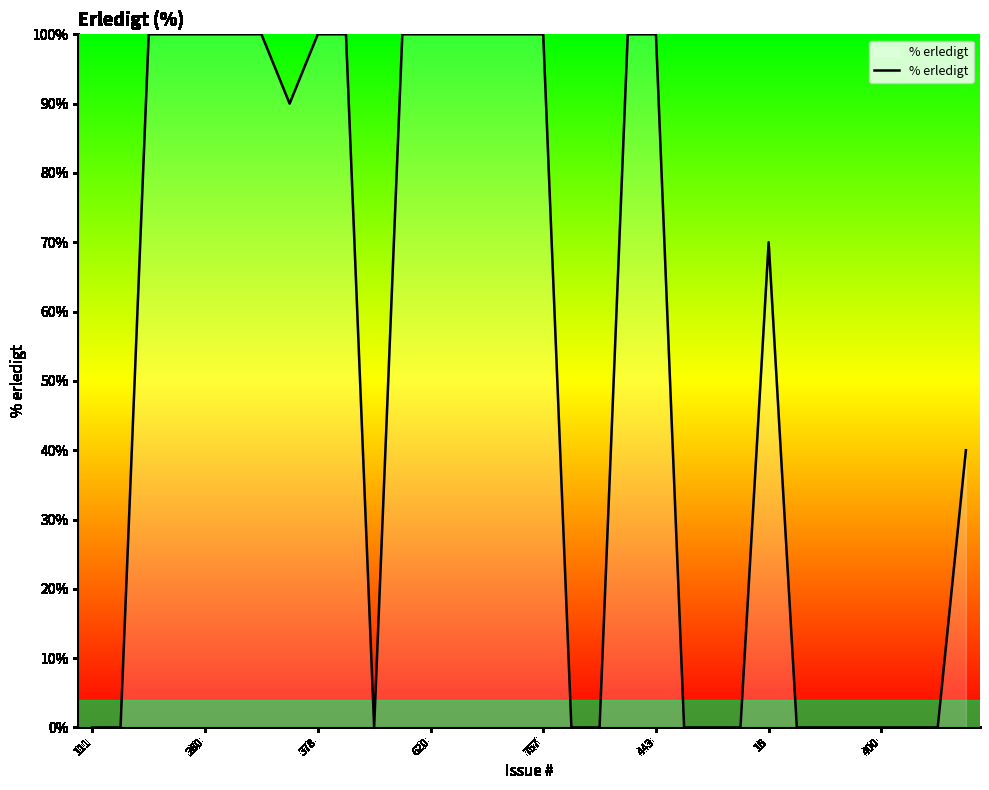

At which label is the value closest to 50?

31